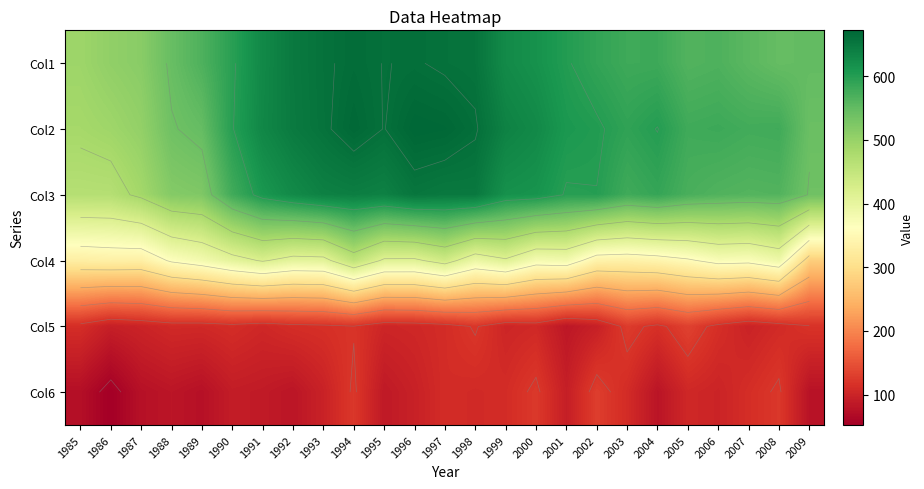

What is the difference between the second highest and minimum values in the Col1 series?

167.9